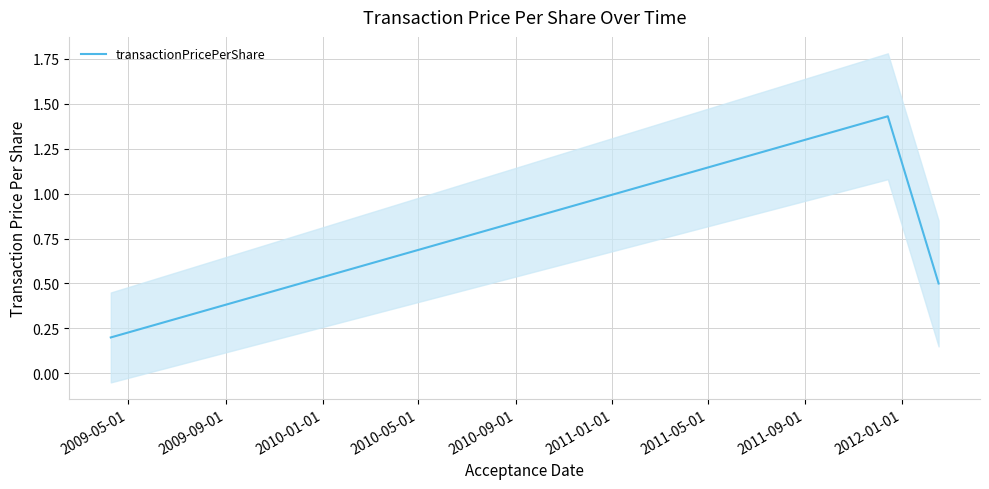

Reading right to left, extract all data points from this chart.

0.5	1.4	0.2